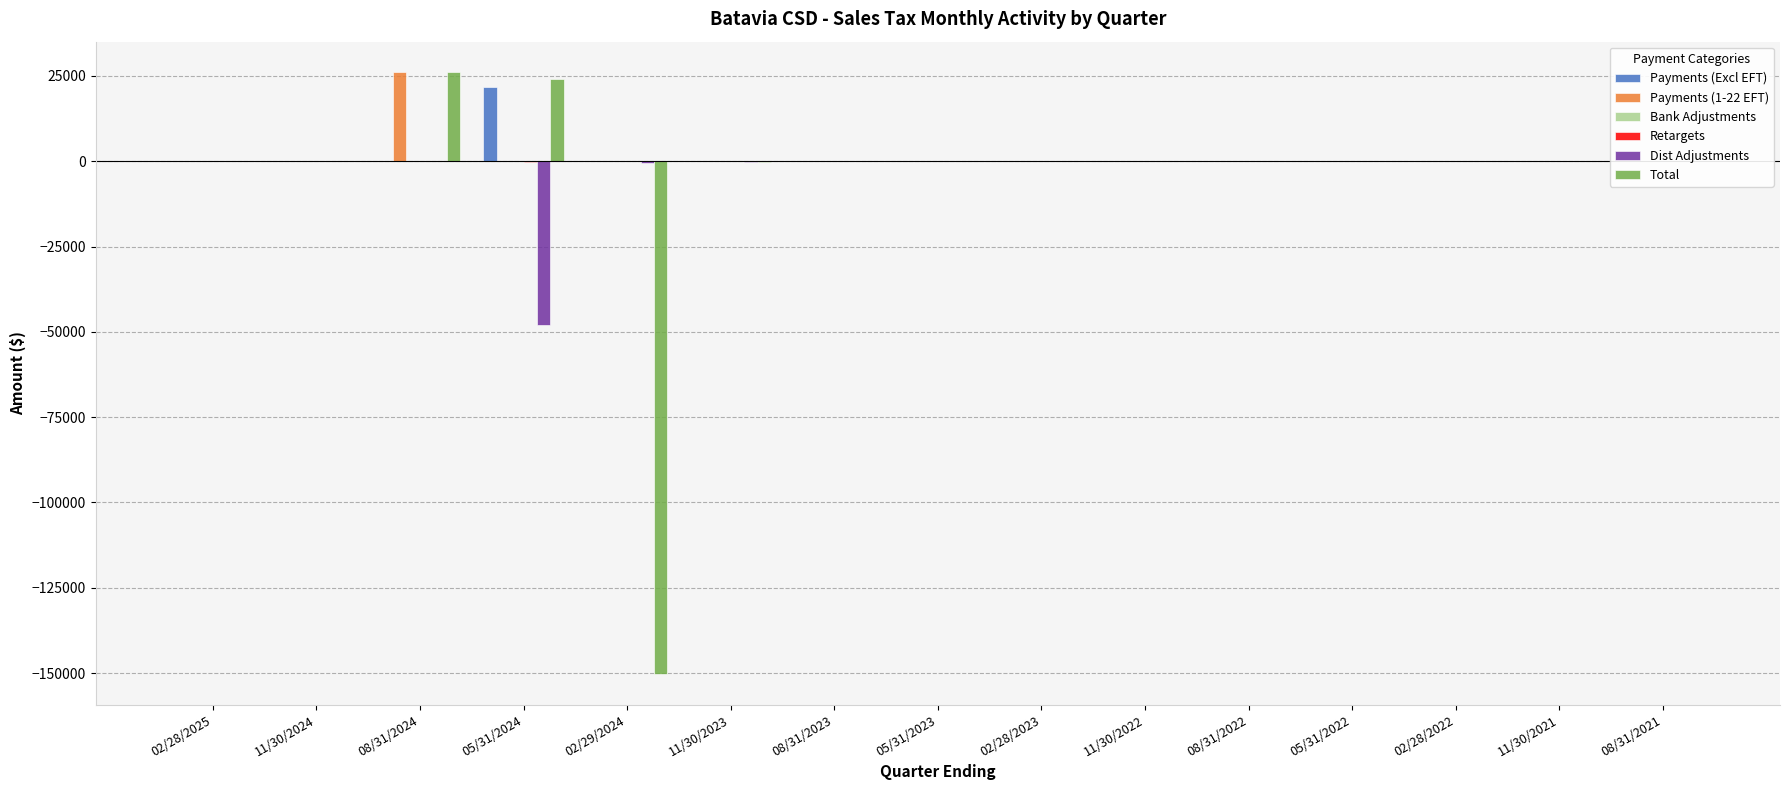

Rank the categories by Dist Adjustments value from lowest to highest.

05/31/2024, 02/29/2024, 11/30/2023, 08/31/2023, 02/28/2023, 05/31/2023, 11/30/2022, 02/28/2022, 08/31/2021, 08/31/2024, 11/30/2024, 02/28/2025, 05/31/2022, 11/30/2021, 08/31/2022